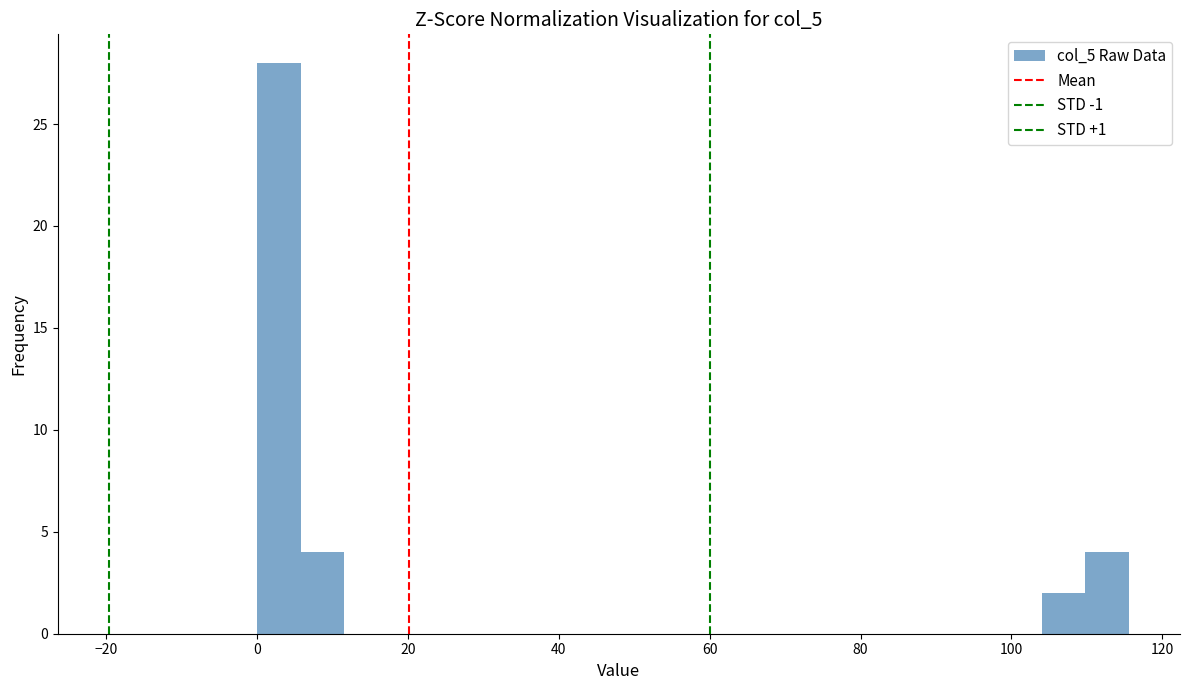

Around what value on the x-axis is the tallest bar? Give the approximate position of its centre, as read against the axis.

2